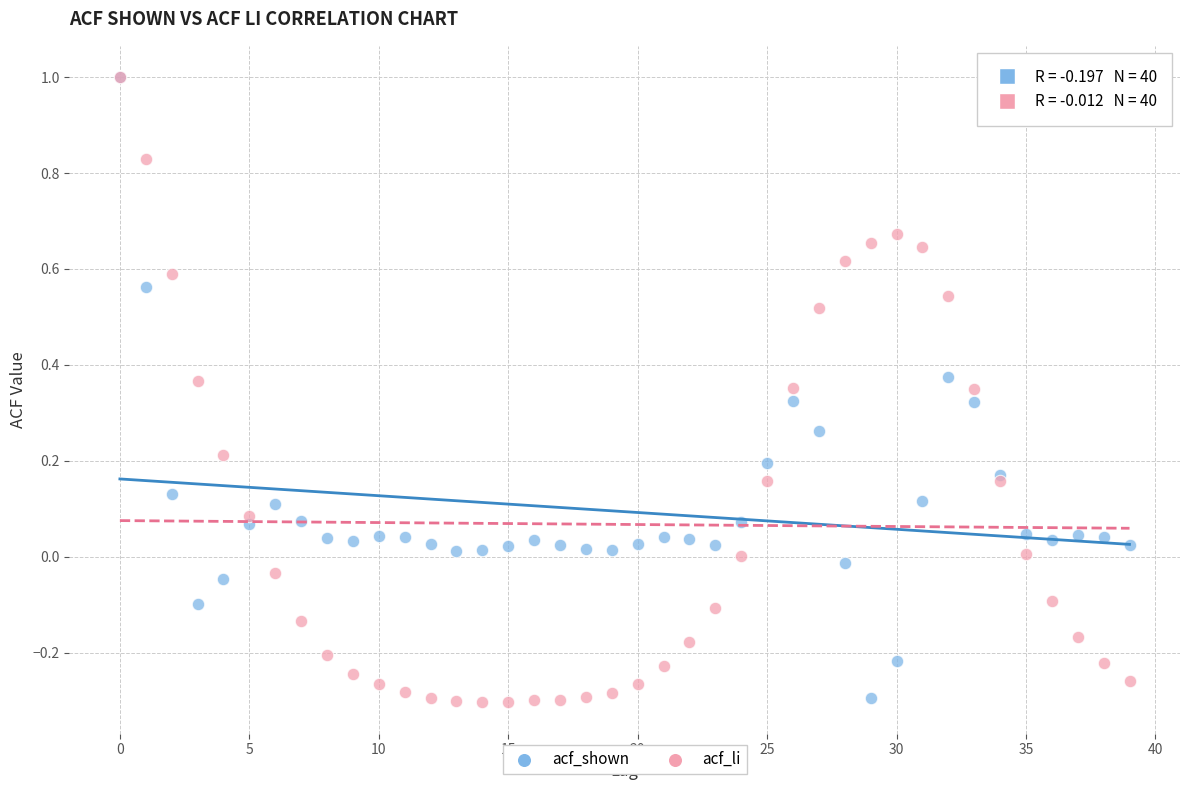

What are all the series names shown in the legend?

acf_shown, acf_li